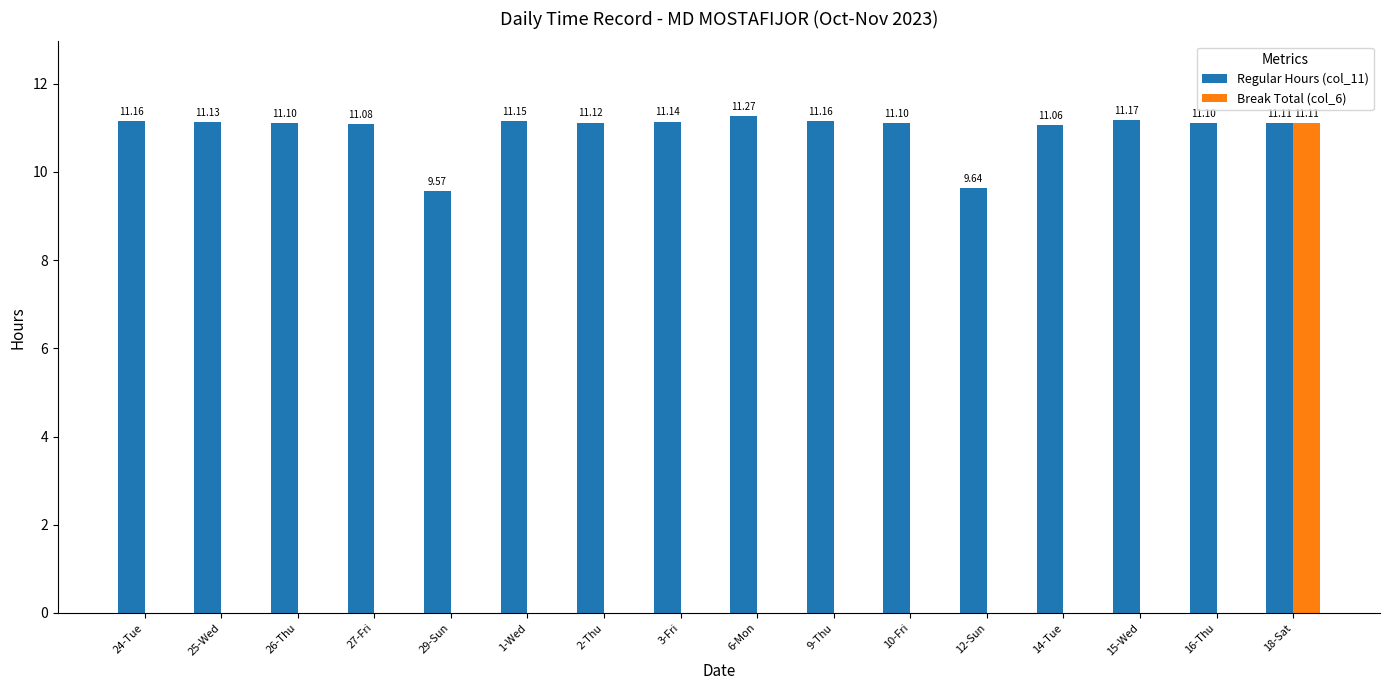

Between 10-Fri and 18-Sat, which series saw the biggest shift?

Break Total (col_6)